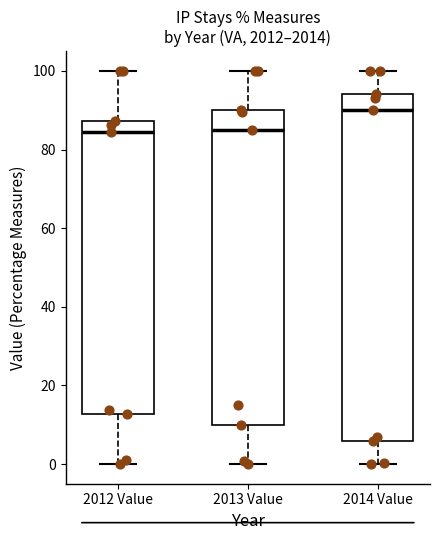

Which box is the tallest, from its lower edge to its upper edge?

2014 Value